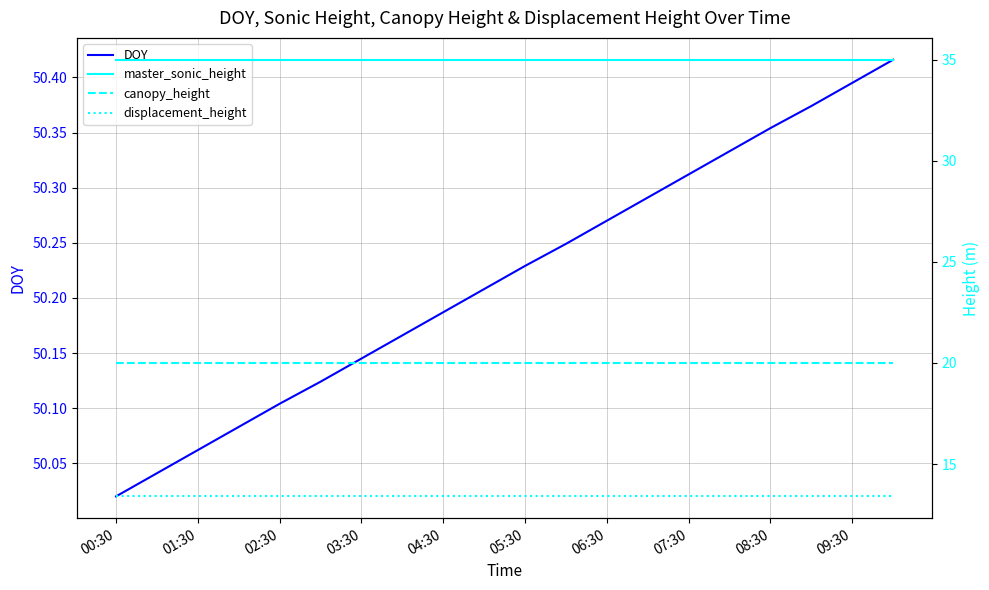

At how many categories does at least one series exceed 20?

20